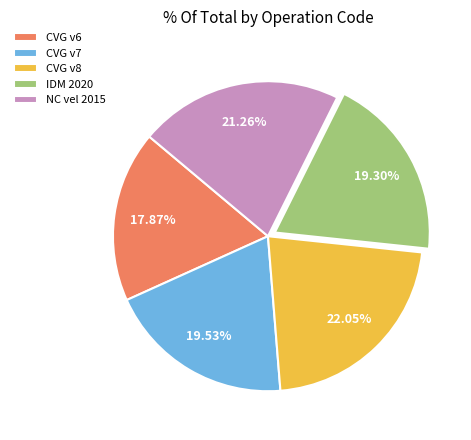

Does NC vel 2015 represent more than half of the total?

No